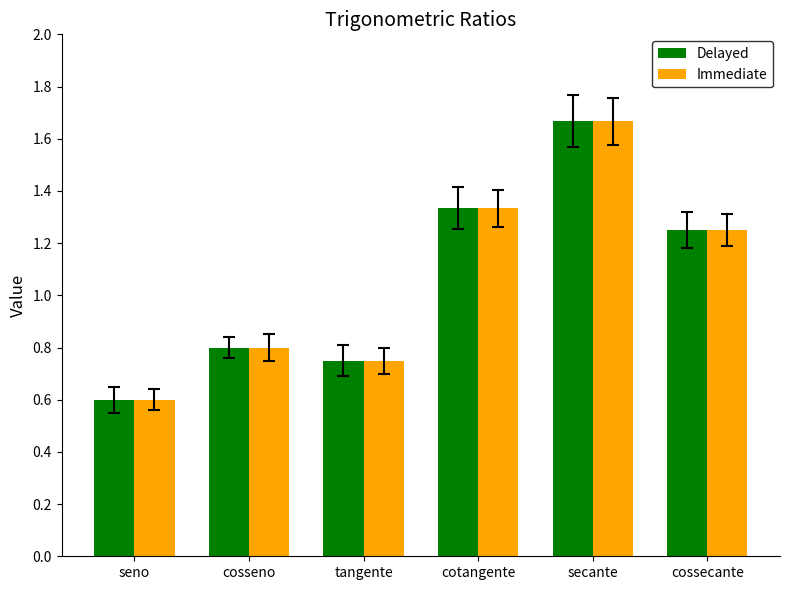

Rank the categories by Immediate value from highest to lowest.

secante, cotangente, cossecante, cosseno, tangente, seno